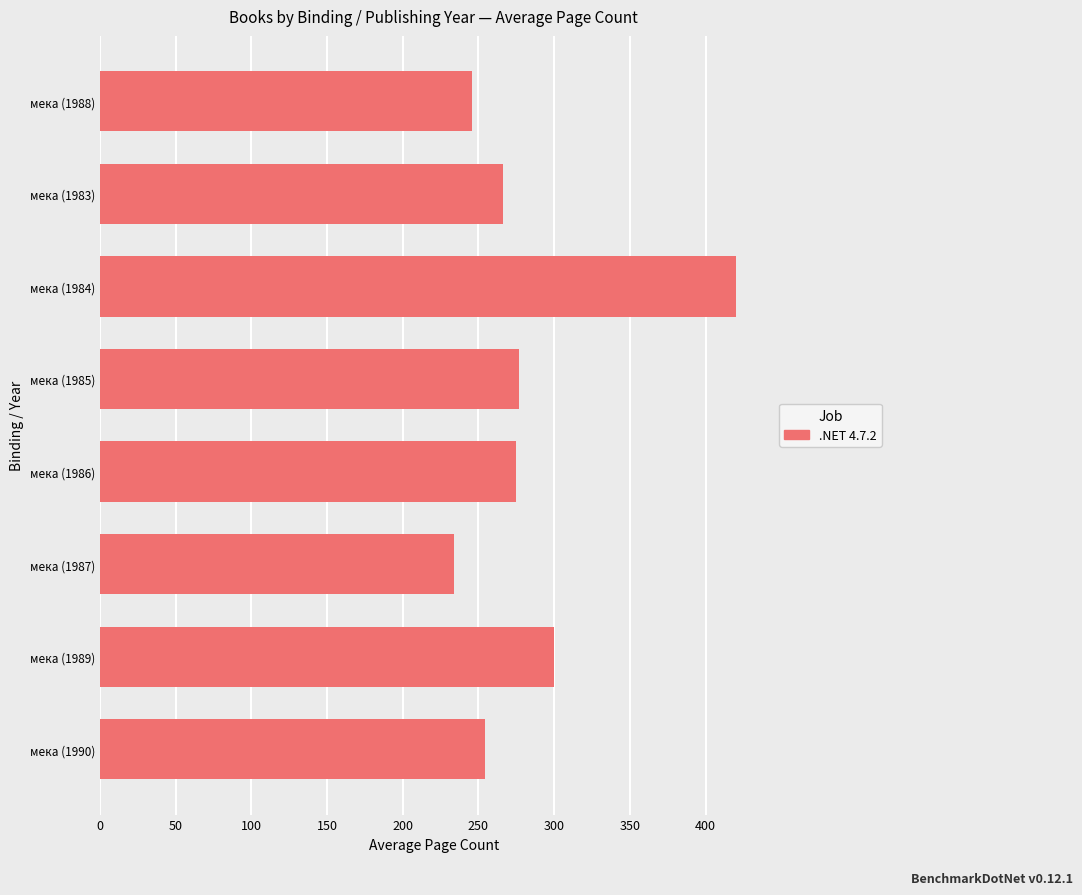

Approximately how many times larger is the value at мека (1989) compared to мека (1985)?

1.1